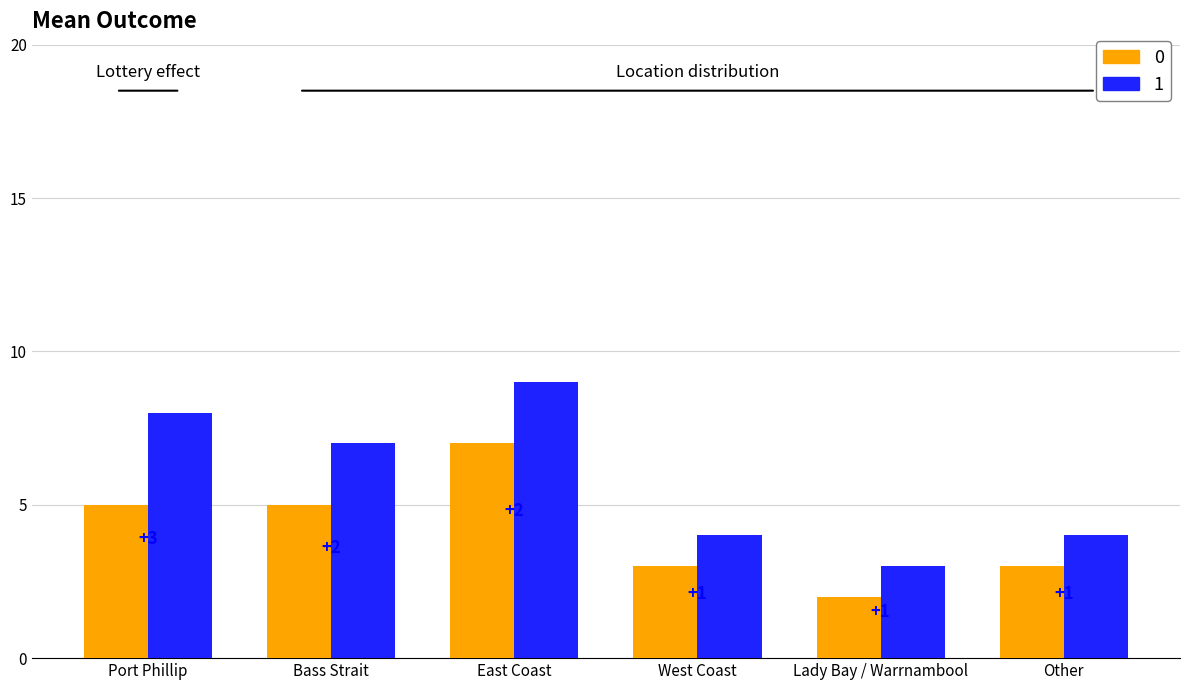

What position from the left is West Coast?

4